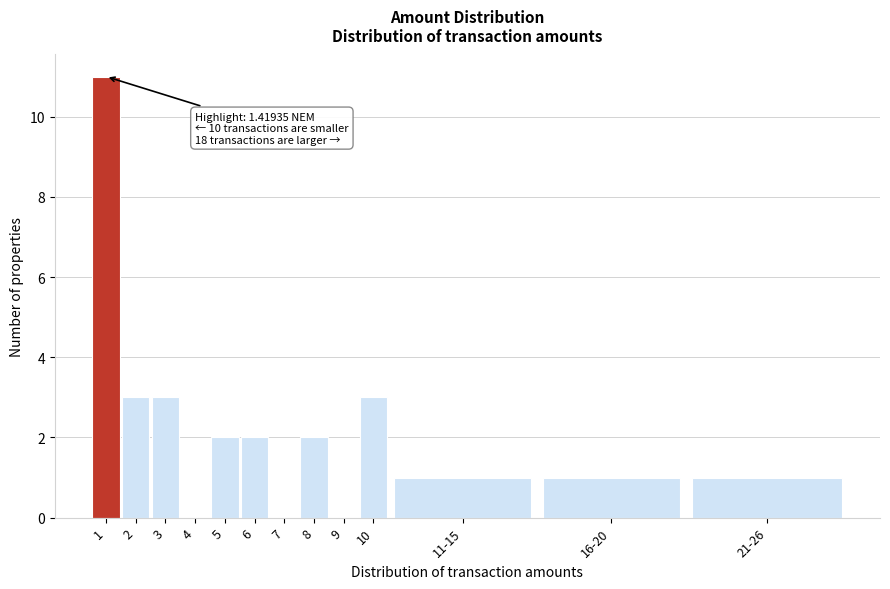

Reading left to right, extract all data points from this chart.

1=11	2=3	3=3	4=0	5=2	6=2	7=0	8=2	9=0	10=3	11-15=1	16-20=1	21-26=1